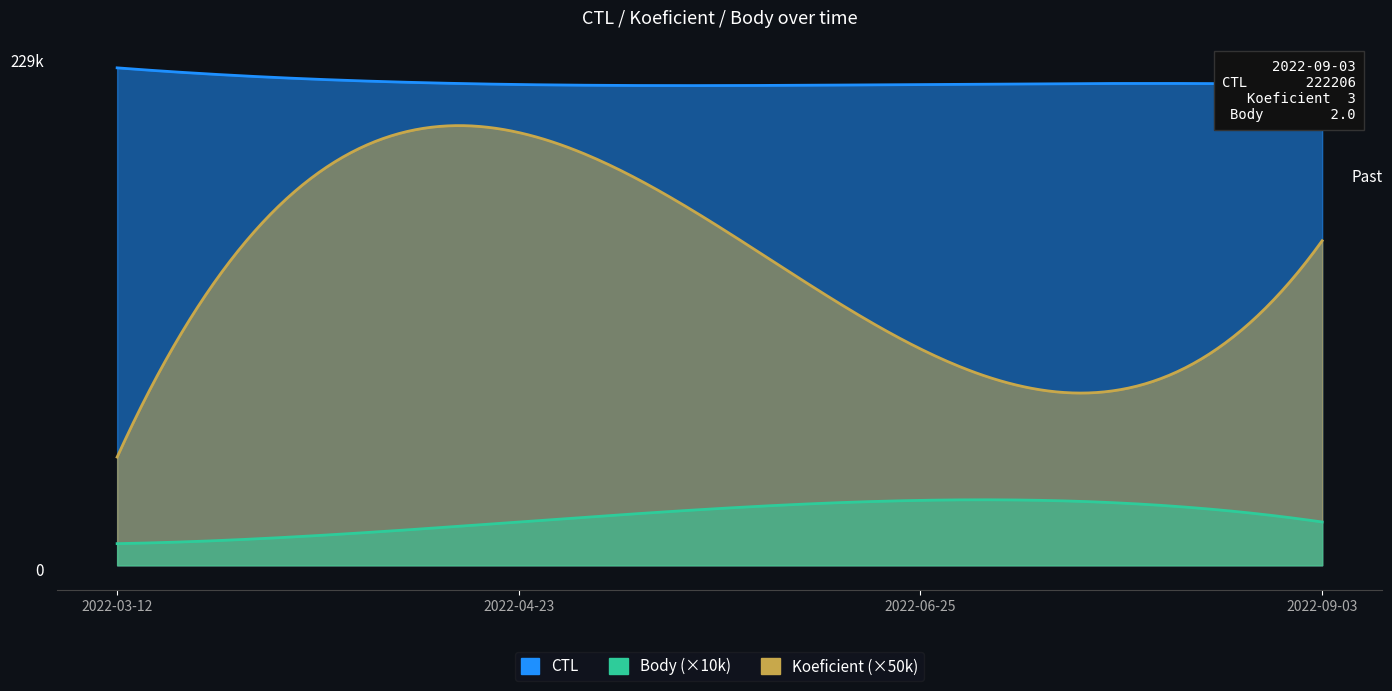

At which category does the chart reach its peak across all series?

2022-03-12